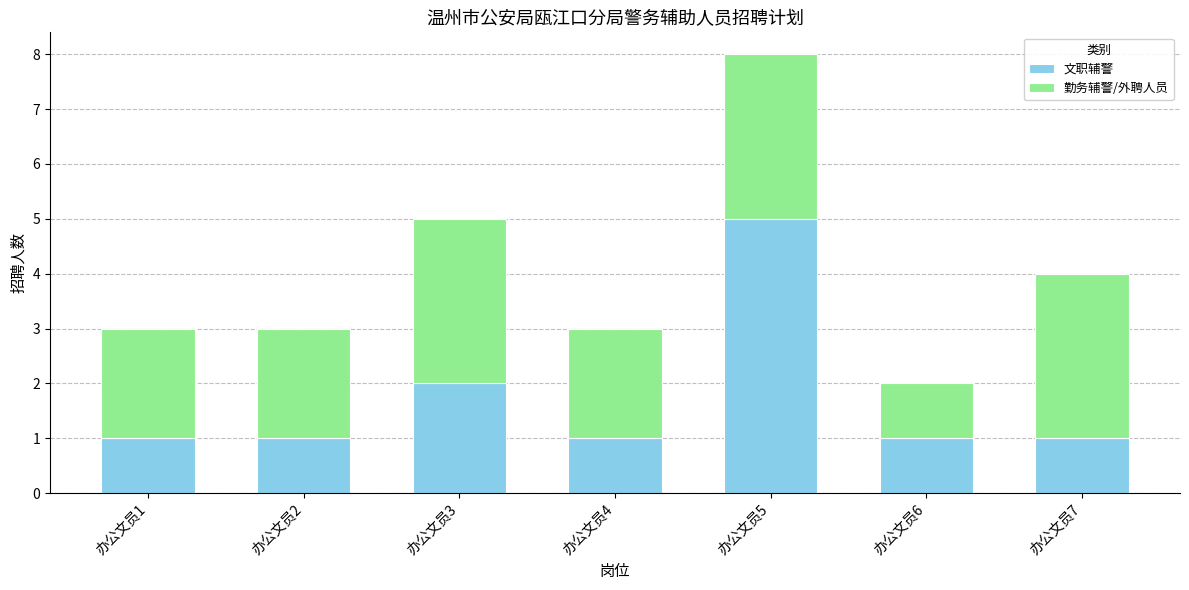

The 文职辅警 series shows 2 at 办公文员3. True or false?

True